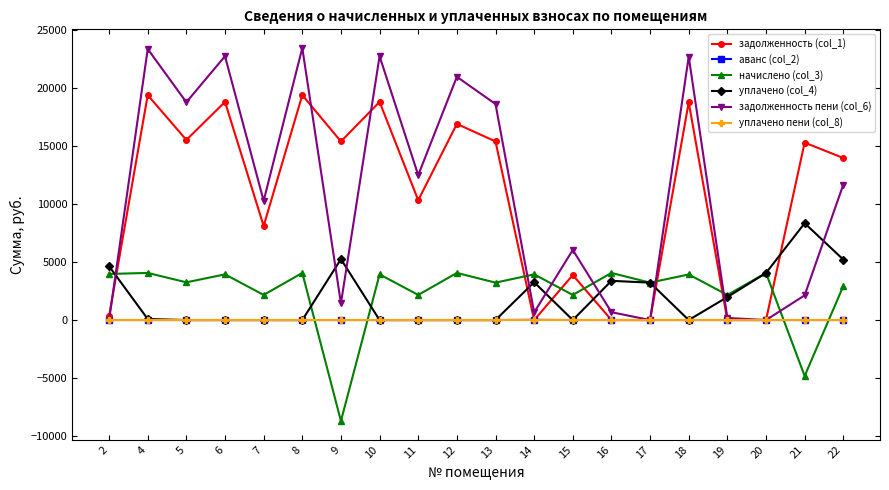

Where is уплачено (col_4) nearest to the value 4175?

20